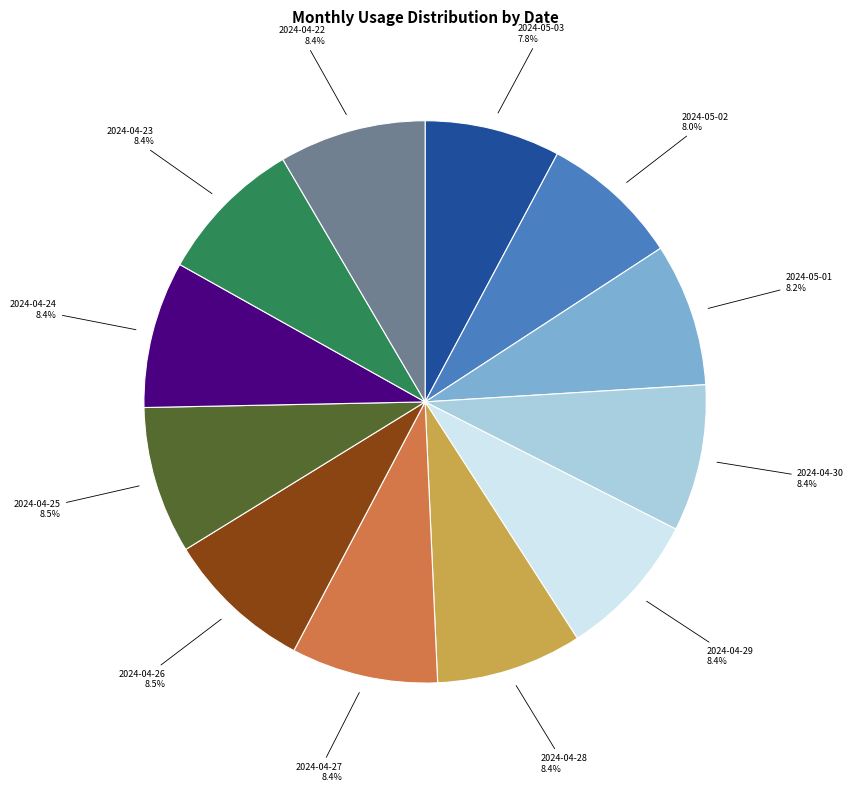

Combined, do 2024-04-22 and 2024-05-02 account for over 50%?

No